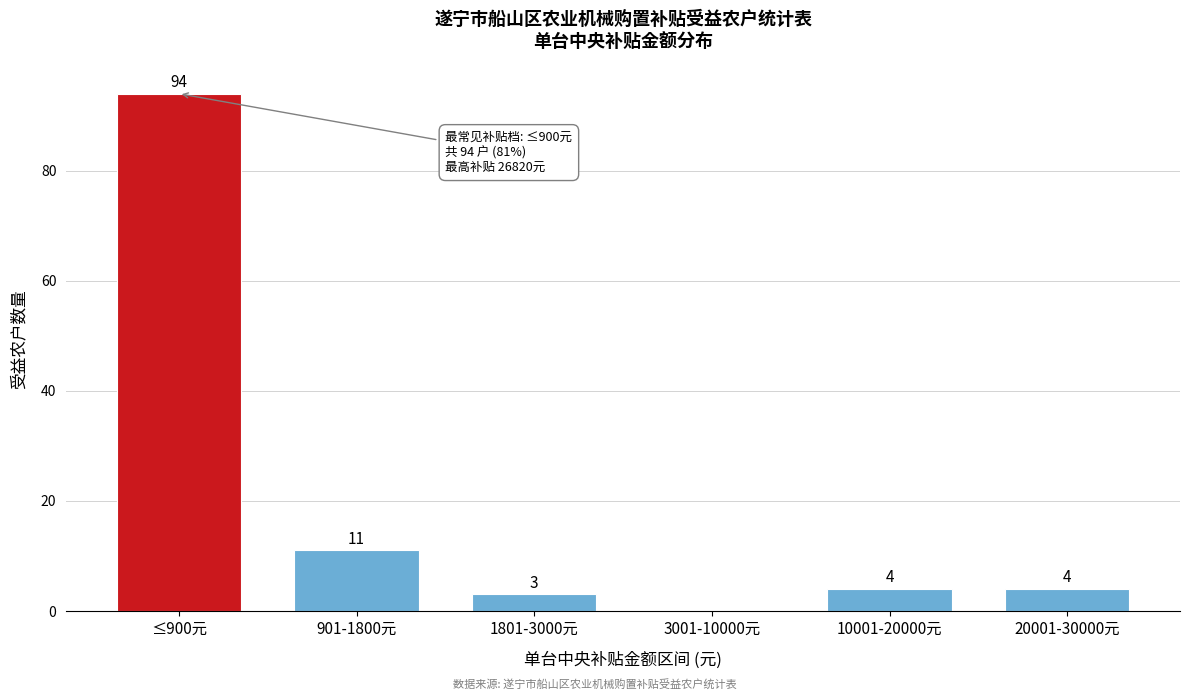

Reading left to right, list all the values displayed in this chart.

≤900元=94	901-1800元=11	1801-3000元=3	3001-10000元=0	10001-20000元=4	20001-30000元=4